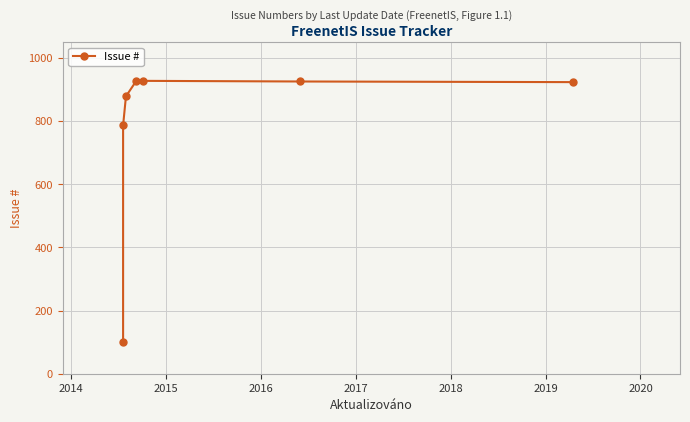

What is the difference between the values at 2017 and 2016?

1